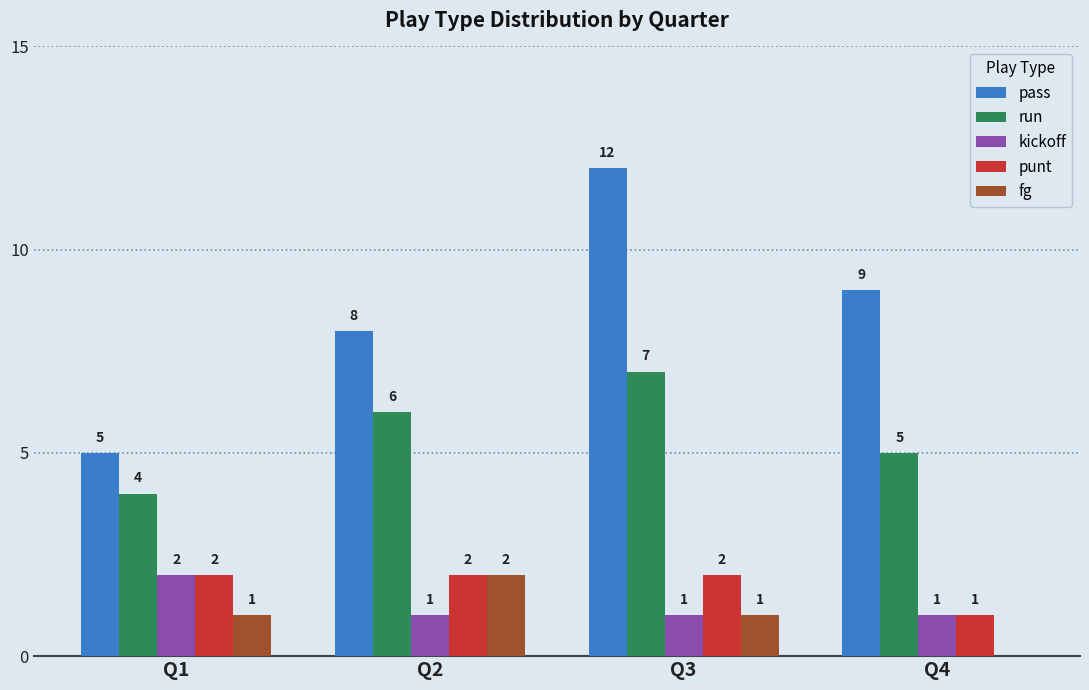

How many distinct data groups are displayed?

5